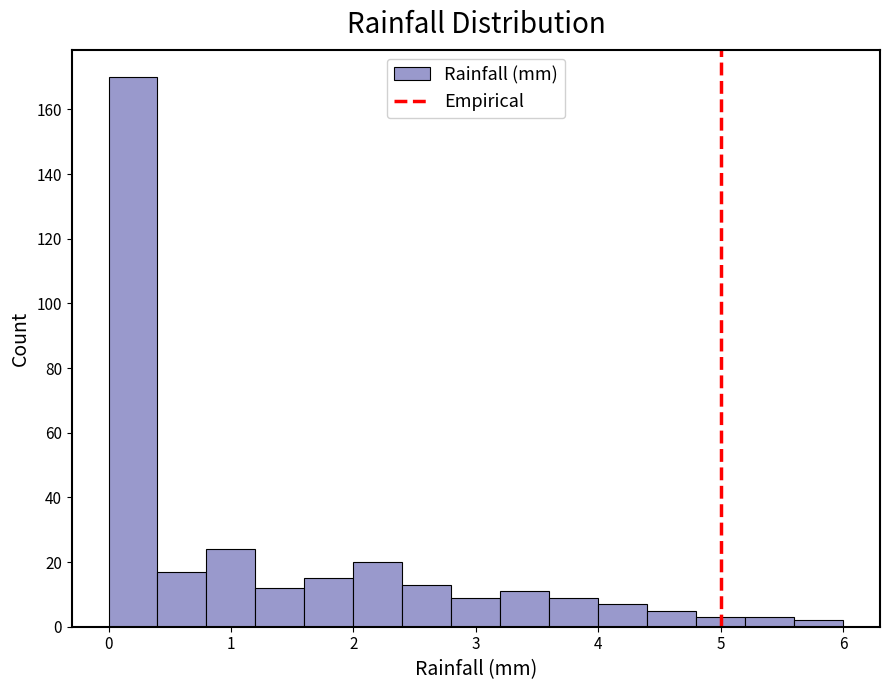

Reading left to right, list every bar in this chart as the range it spans on the x-axis followed by its height. The values are not printed on the chart, so give them approximately, as read against the axis.

0.0 to 0.4: 170
0.4 to 0.8: 18
0.8 to 1.2: 24
1.2 to 1.6: 12
1.6 to 2.0: 16
2.0 to 2.4: 20
2.4 to 2.8: 14
2.8 to 3.2: 10
3.2 to 3.6: 12
3.6 to 4.0: 10
4.0 to 4.4: 8
4.4 to 4.8: 6
4.8 to 5.2: 4
5.2 to 5.6: 4
5.6 to 6.0: 2